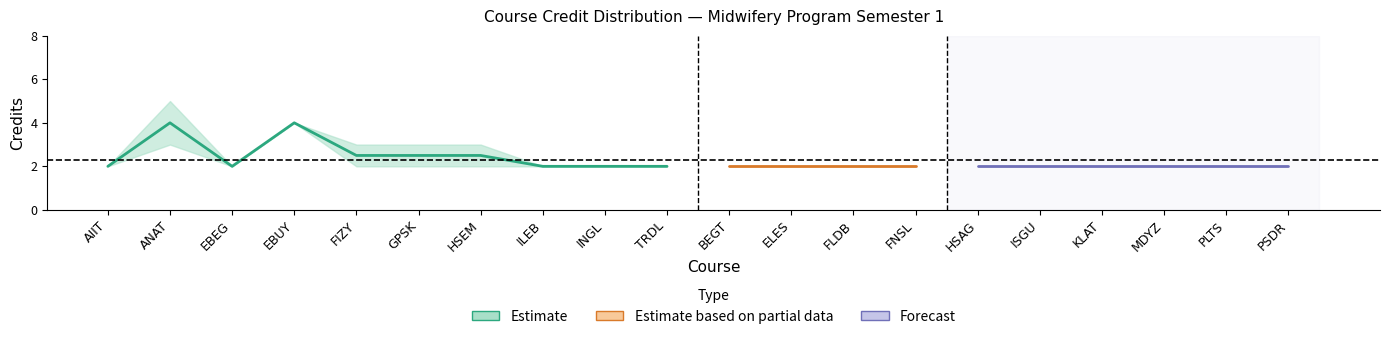

True or false: K has more than 1 interior local peaks.

True